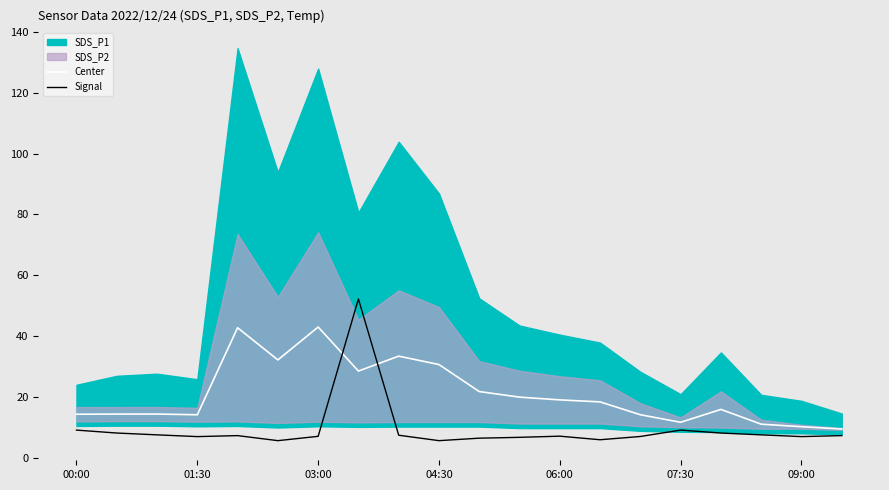

The value of Center at 01:30 is 14.1. True or false?

True